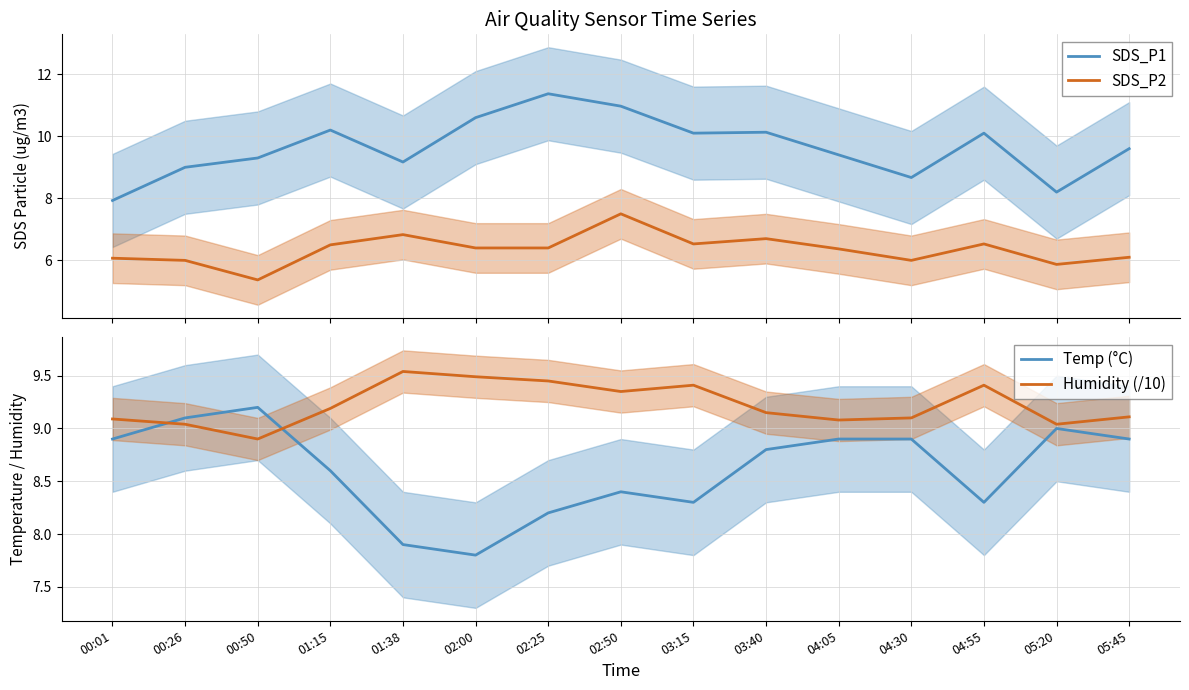

What is the label of the 13th point from the right?

00:50